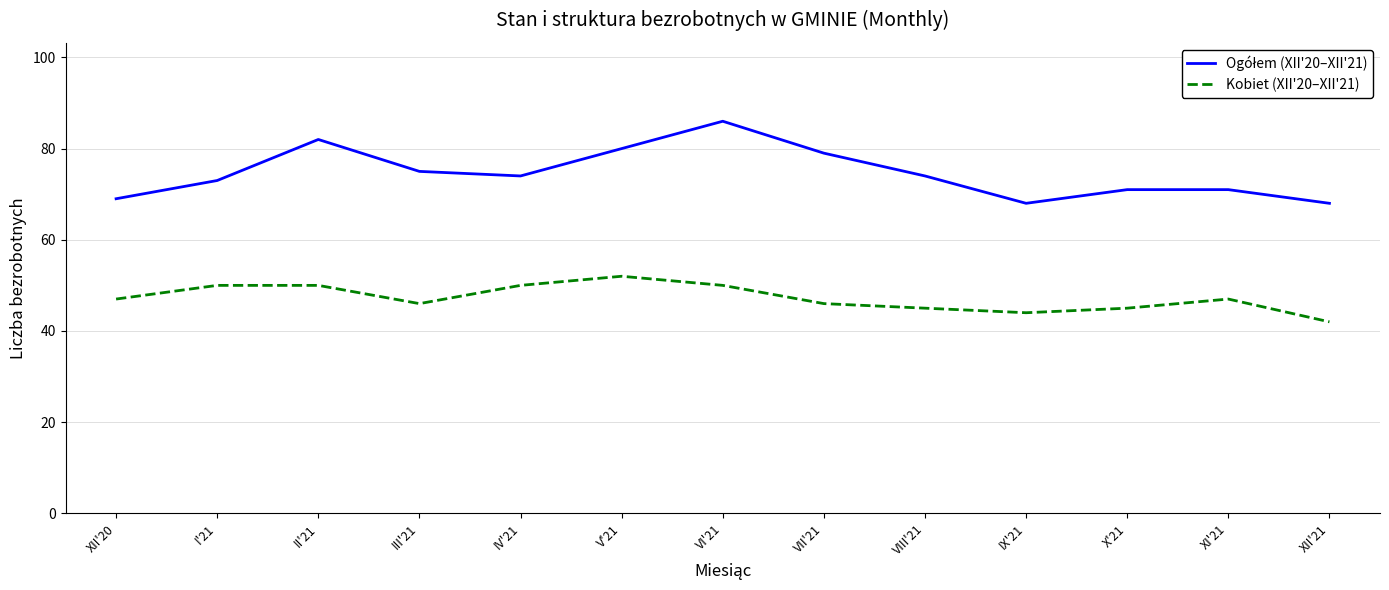

What position from the right is V'21?

8